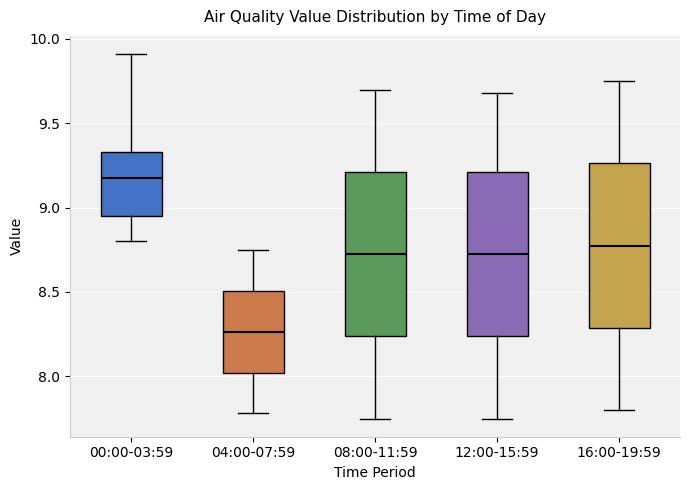

Reading left to right, read every box against the y-axis: the position of its median line, the range the box covers, and the ends of its whiskers. The values are not printed on the chart, so give them approximately, as read against the axis.

00:00-03:59: median 9.20, box 8.95 to 9.35, whiskers 8.80 to 9.90
04:00-07:59: median 8.25, box 8.00 to 8.50, whiskers 7.80 to 8.75
08:00-11:59: median 8.75, box 8.25 to 9.20, whiskers 7.75 to 9.70
12:00-15:59: median 8.75, box 8.25 to 9.20, whiskers 7.75 to 9.70
16:00-19:59: median 8.80, box 8.30 to 9.25, whiskers 7.80 to 9.75